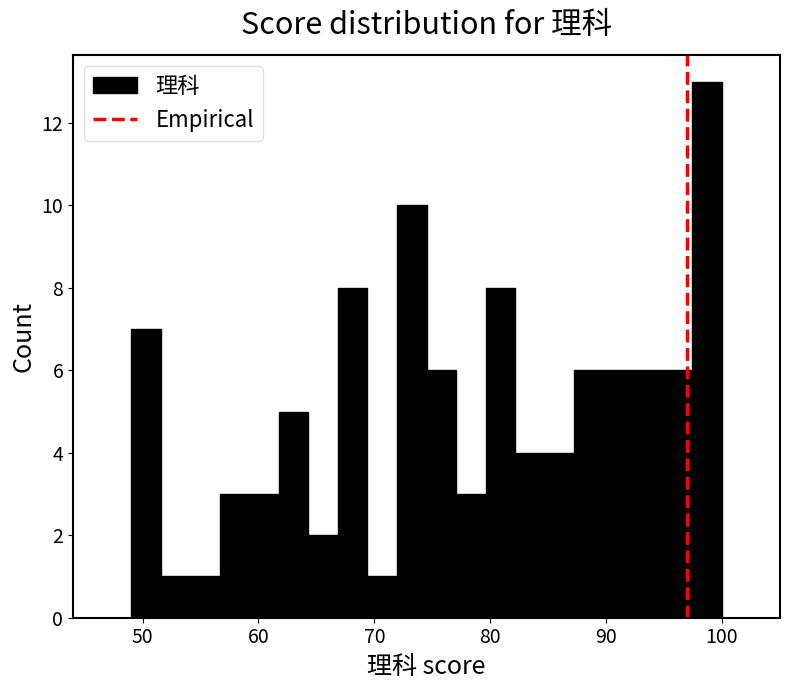

Read against the x-axis, roughly where is the centre of the tallest bar?

99